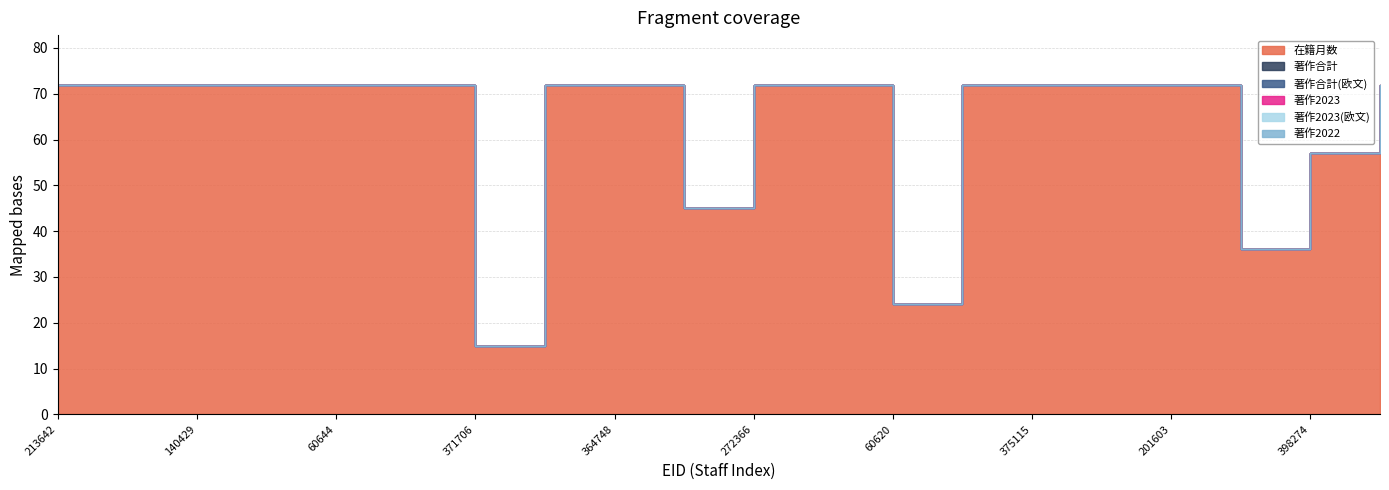

True or false: 著作合計(欧文) and 在籍月数 intersect in this chart.

False